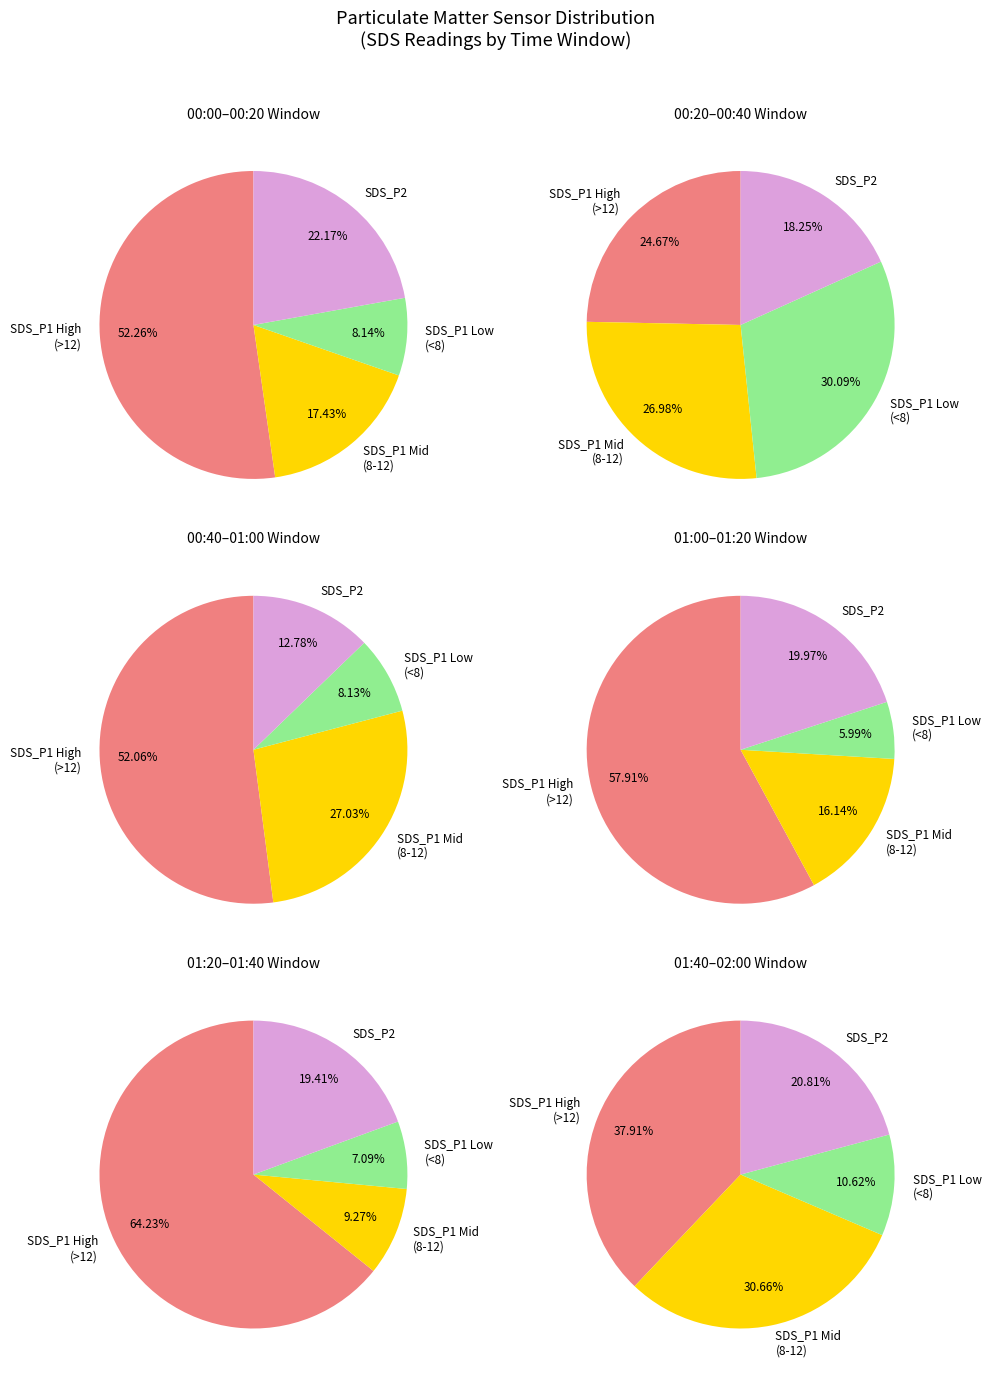

To the nearest percent, what percentage of the pie is 11?

7%